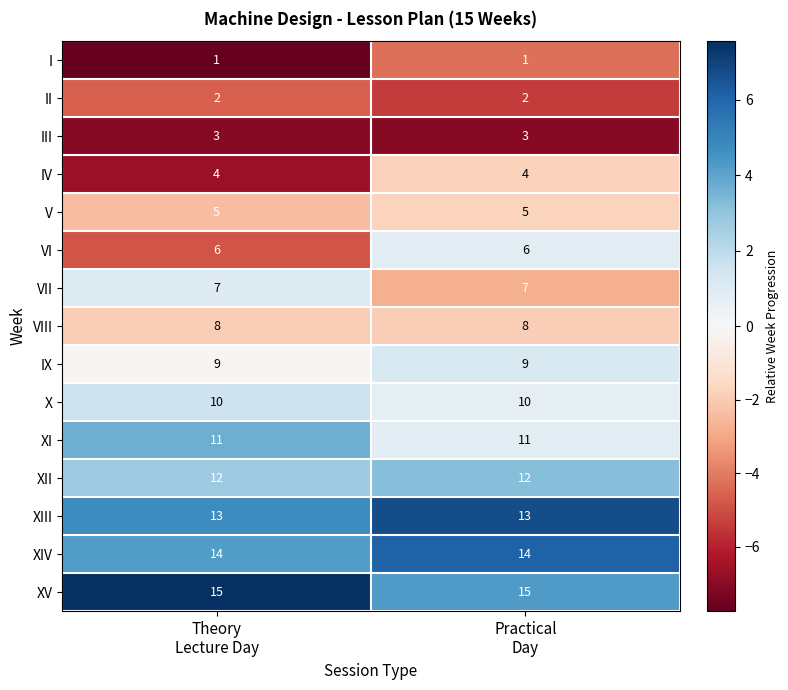

List the series in order of their peak value, lowest first.

I, II, III, IV, V, VI, VII, VIII, IX, X, XI, XII, XIII, XIV, XV